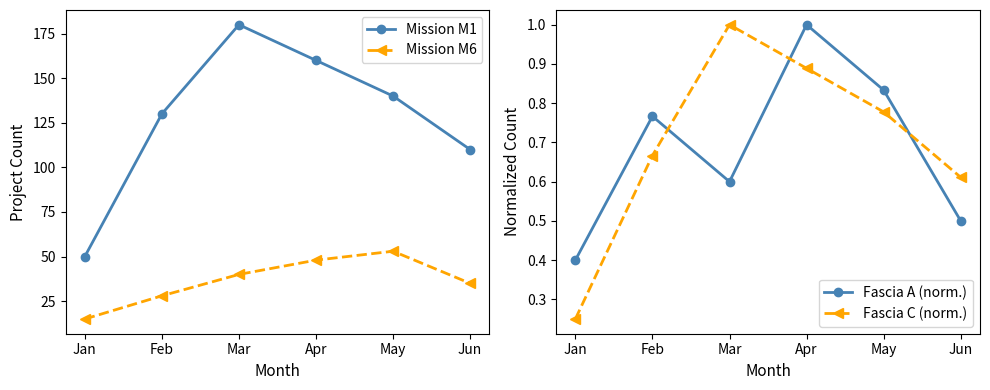

Reading left to right, list all the values displayed in this chart.

Mission M1: 50.0	130.0	180.0	160.0	140.0	110.0
Mission M6: 15.0	28.0	40.0	48.0	53.0	35.0
Fascia A (norm.): 0.4	0.8	0.6	1.0	0.8	0.5
Fascia C (norm.): 0.2	0.7	1.0	0.9	0.8	0.6